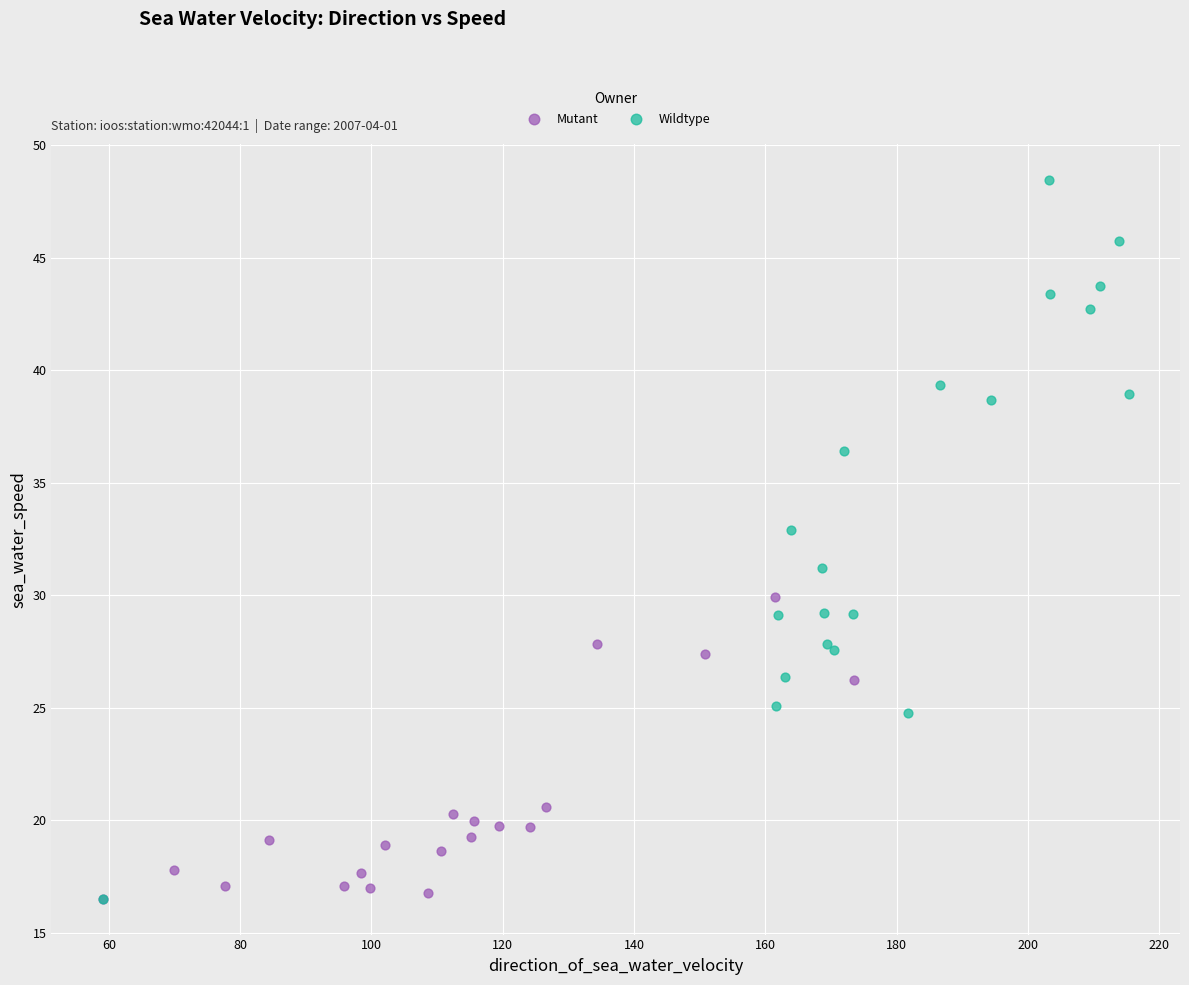

Which series has the widest spread of Y values?

Wildtype